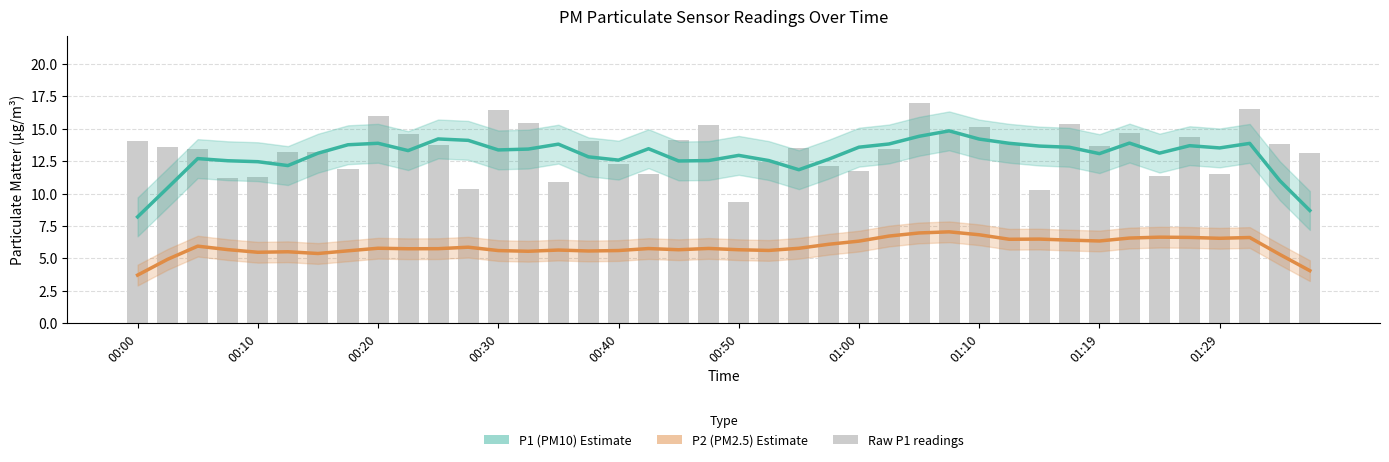

What is the approximate value of P2 (PM2.5) at 23?

6.1